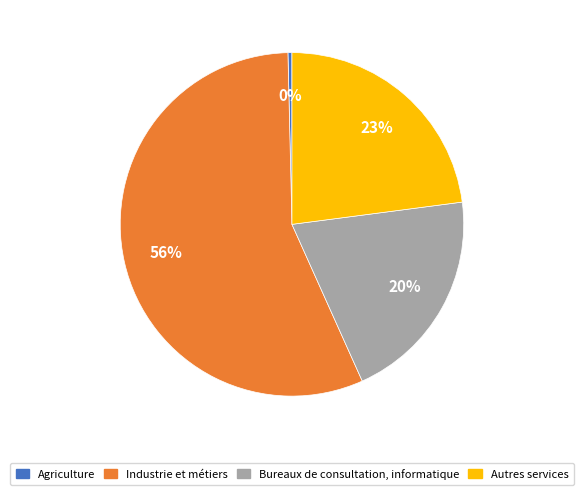

Rank the categories by value from lowest to highest.

Agriculture, Bureaux de consultation, informatique, Autres services, Industrie et métiers